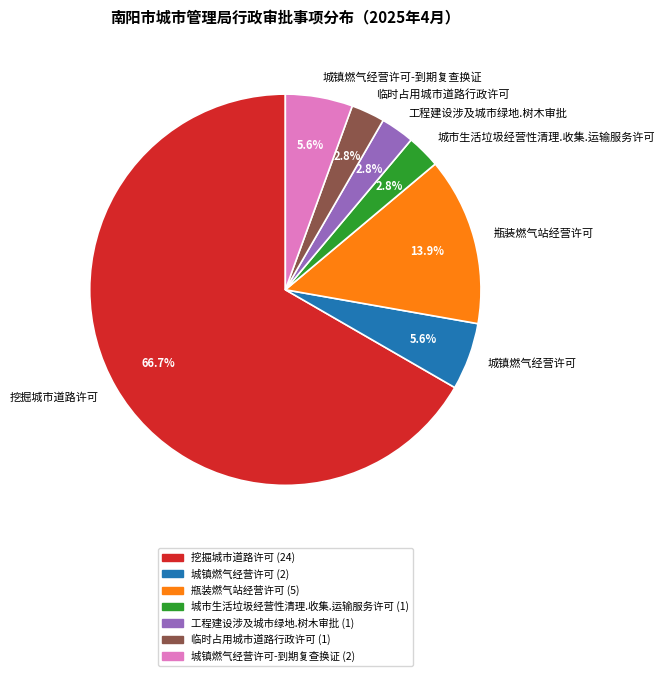

What is the ratio of the value at 城镇燃气经营许可 to the value at 瓶装燃气站经营许可?

0.4